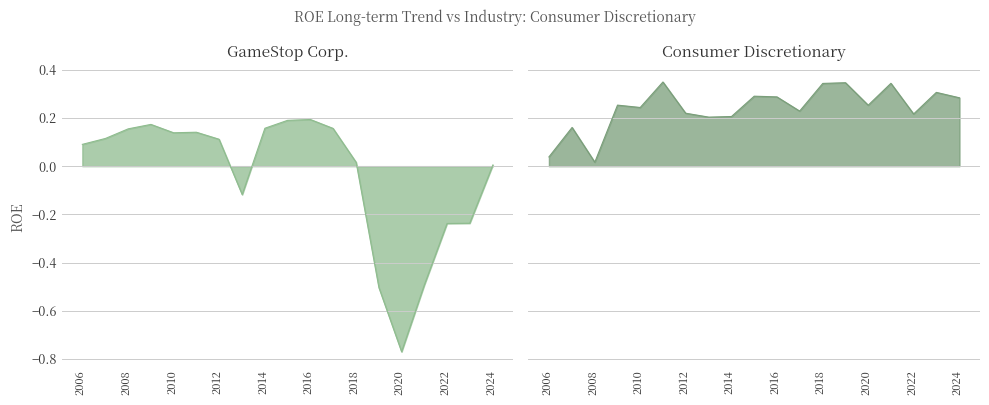

What is the minimum value shown in the chart?

-0.8